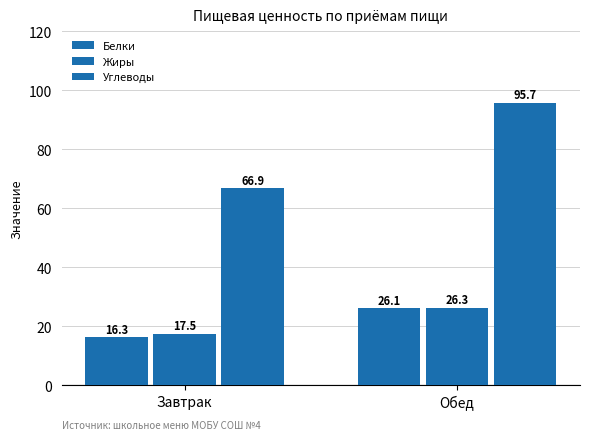

What is the difference between the Углеводы values at Завтрак and Обед?

28.9